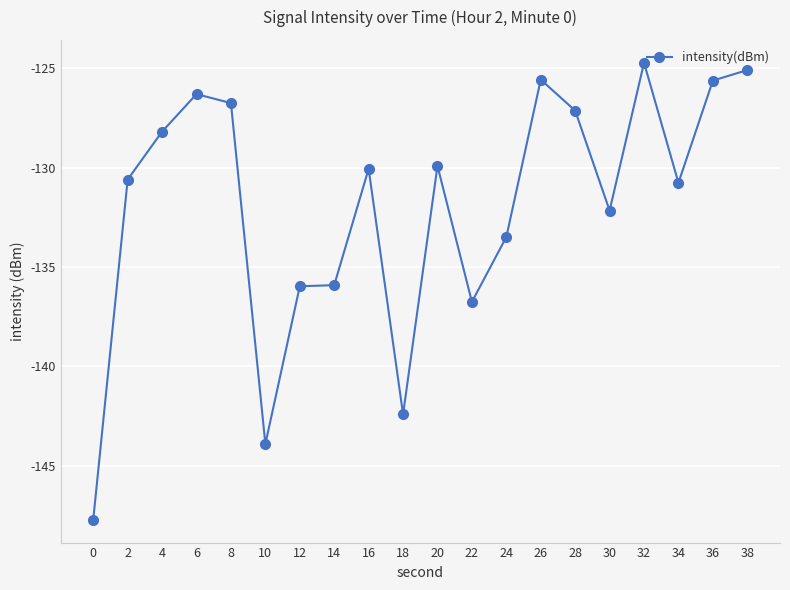

True or false: the data has more than 2 interior local peaks.

True